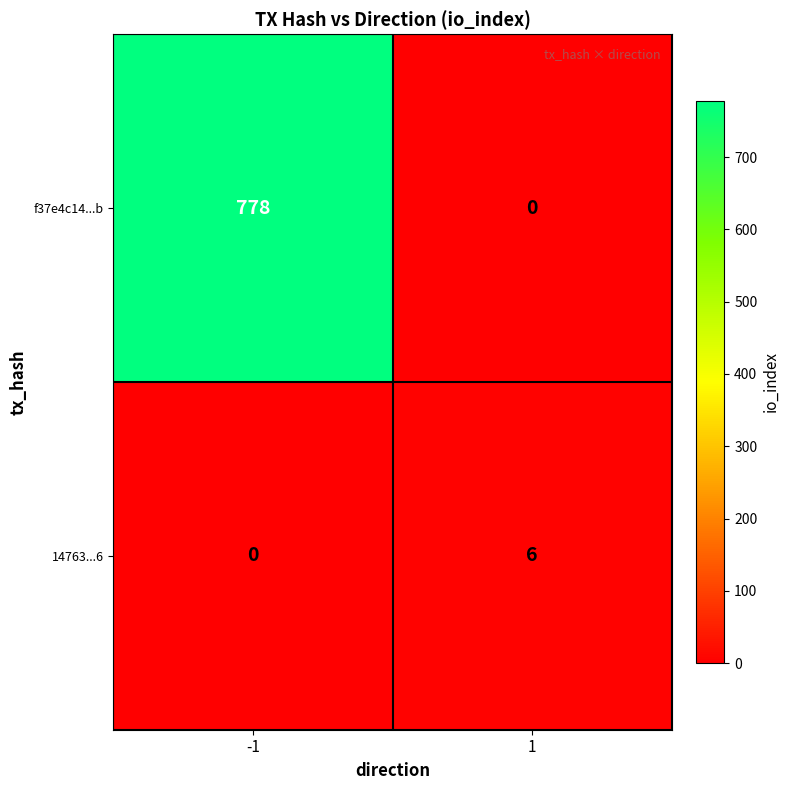

Which series has the widest spread of values?

f37e4c14...b